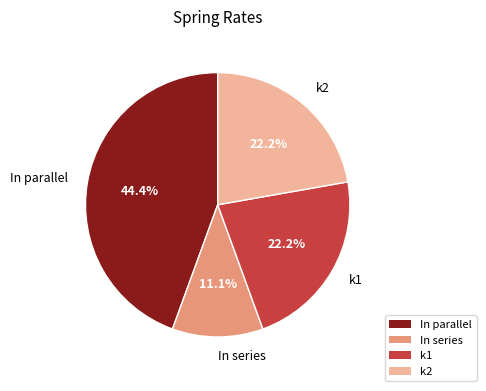

How many slices are in this pie chart?

4